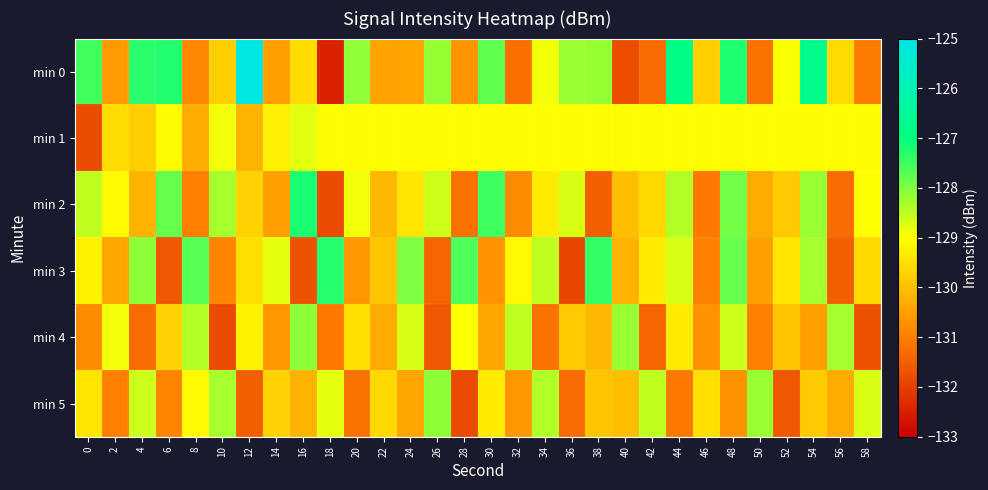

What is the difference between the highest and lowest values at 38?

4.1